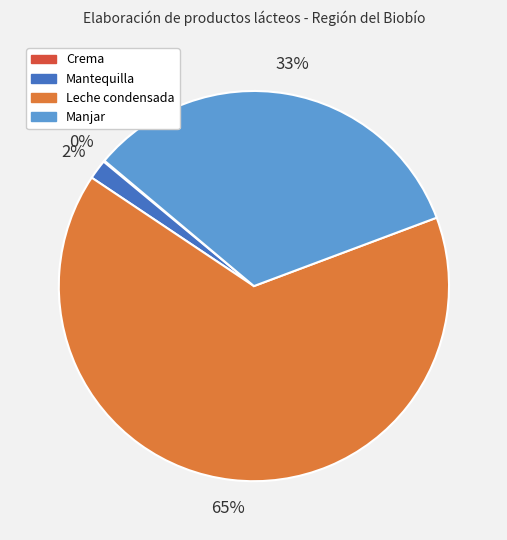

To the nearest percent, what portion does Leche condensada represent?

65%